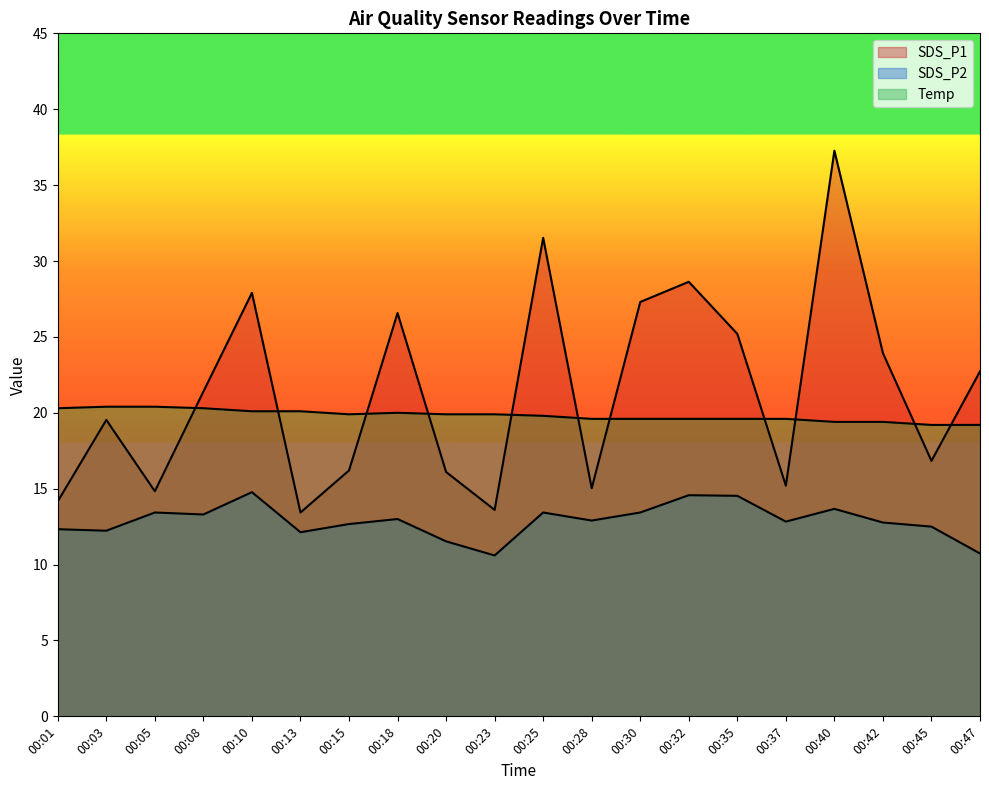

At how many categories does at least one series exceed 34?

1